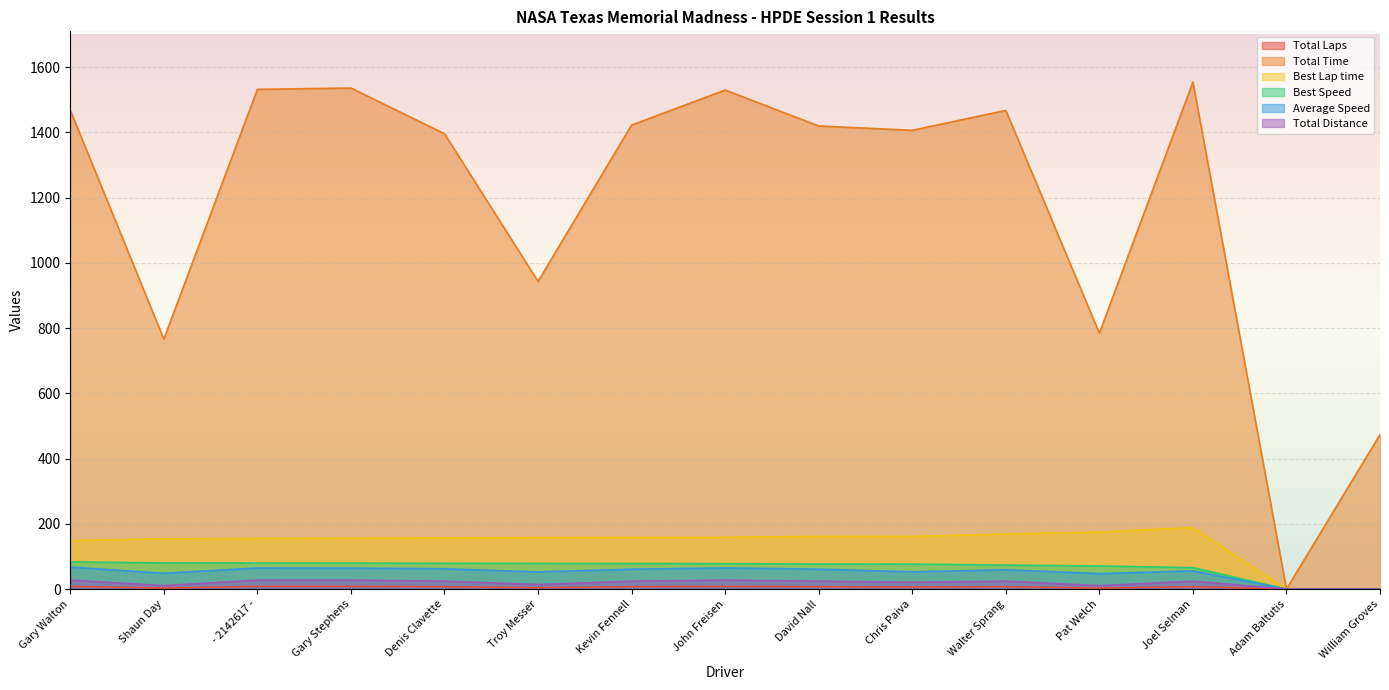

How many positive values does the Best Lap time series have?

13